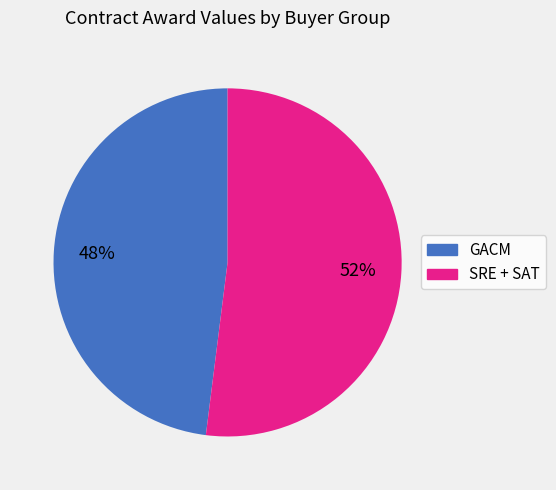

To the nearest percent, what is the average slice percentage?

50%